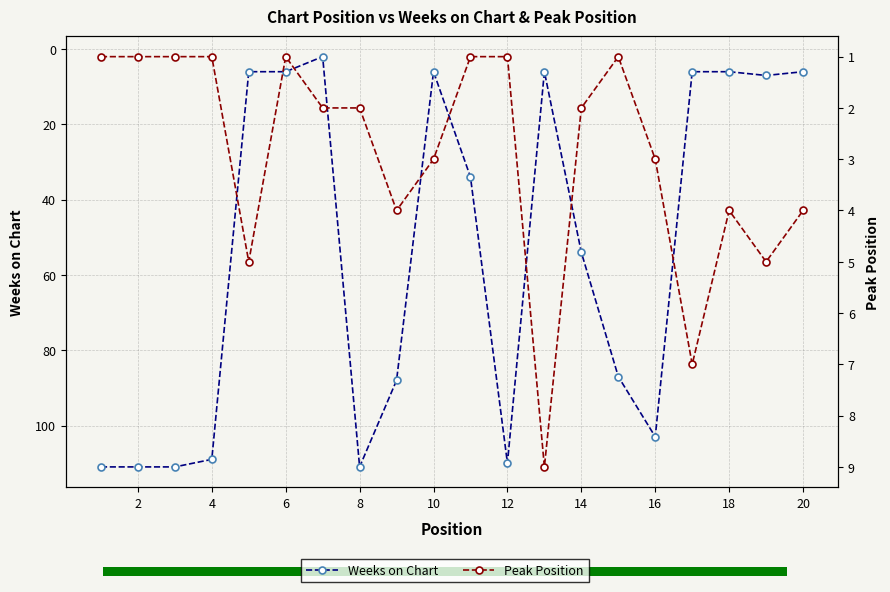

List the series in order of their peak value, highest first.

Weeks on Chart, Peak Position